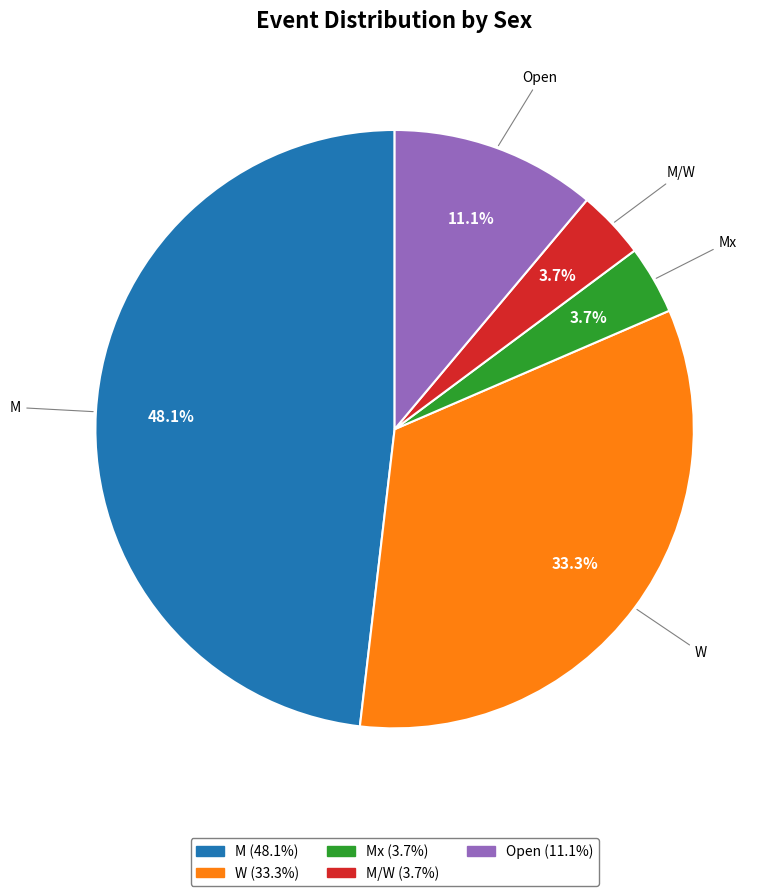

How many slices are in this pie chart?

5